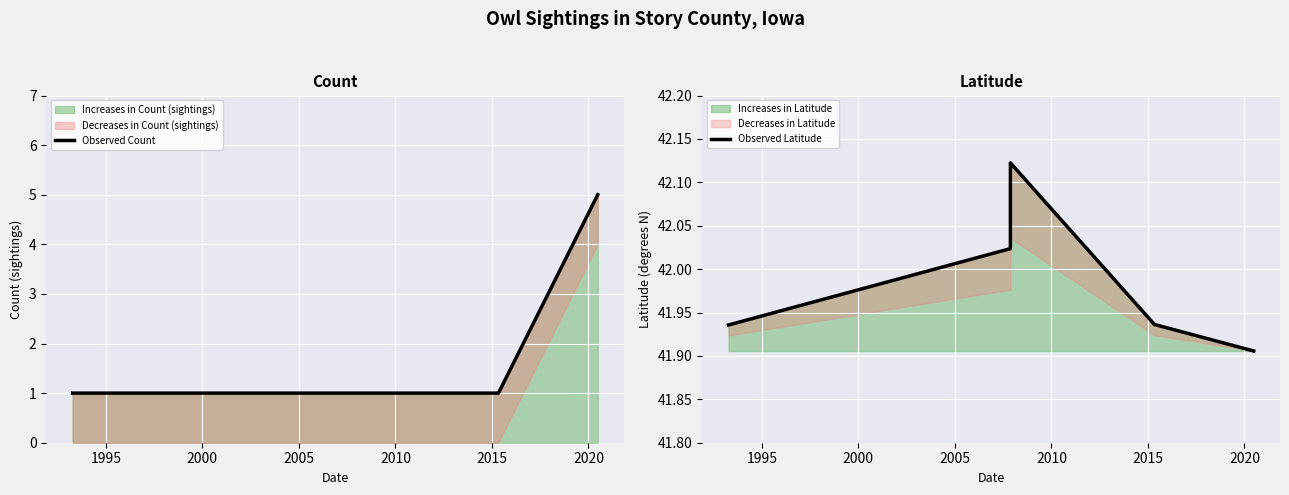

What is the lowest value of the Observed Count series?

1.0